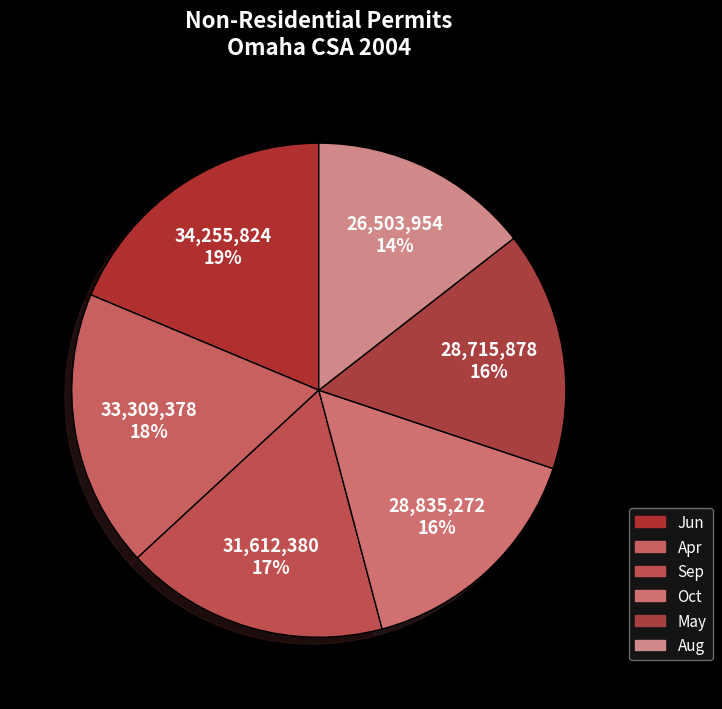

Does any single category account for the majority?

No